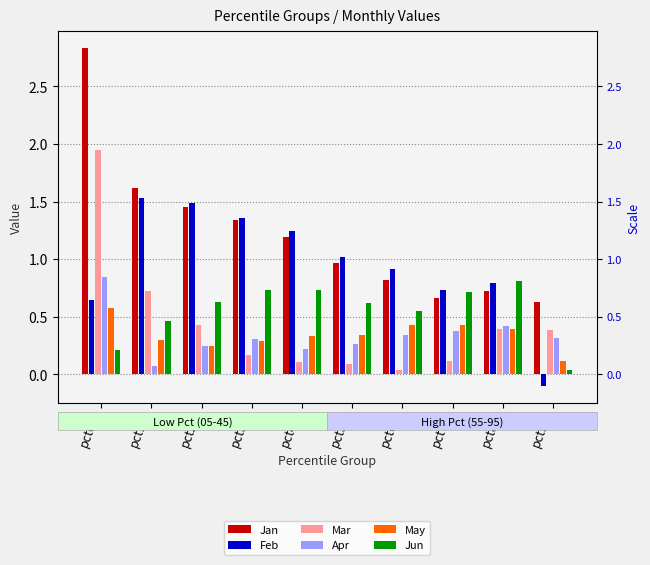

What is the sum of the May values at pct85 and pct75?

0.8